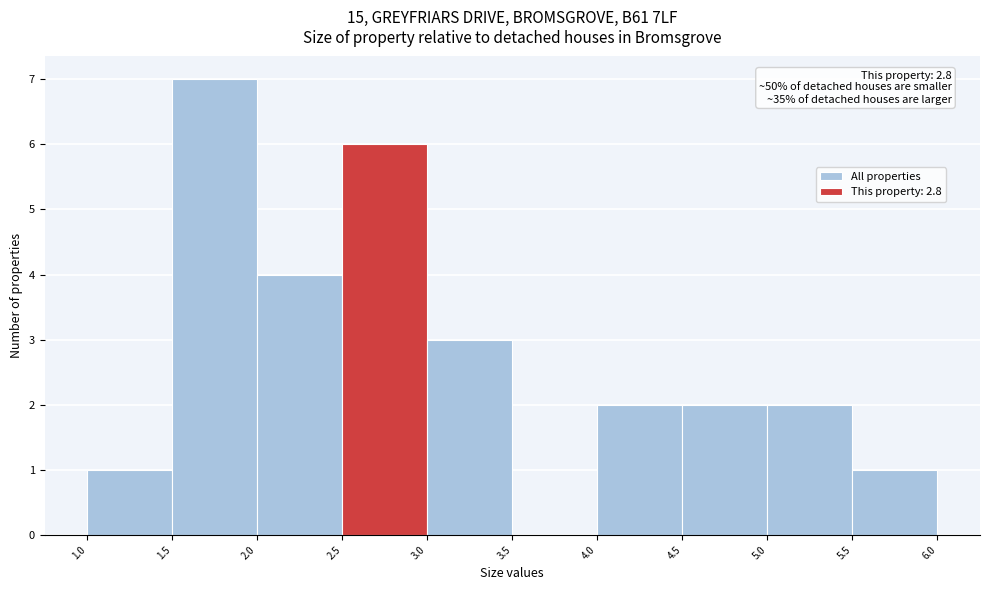

Over which range of the x-axis is the bar tallest?

1.5 to 2.0